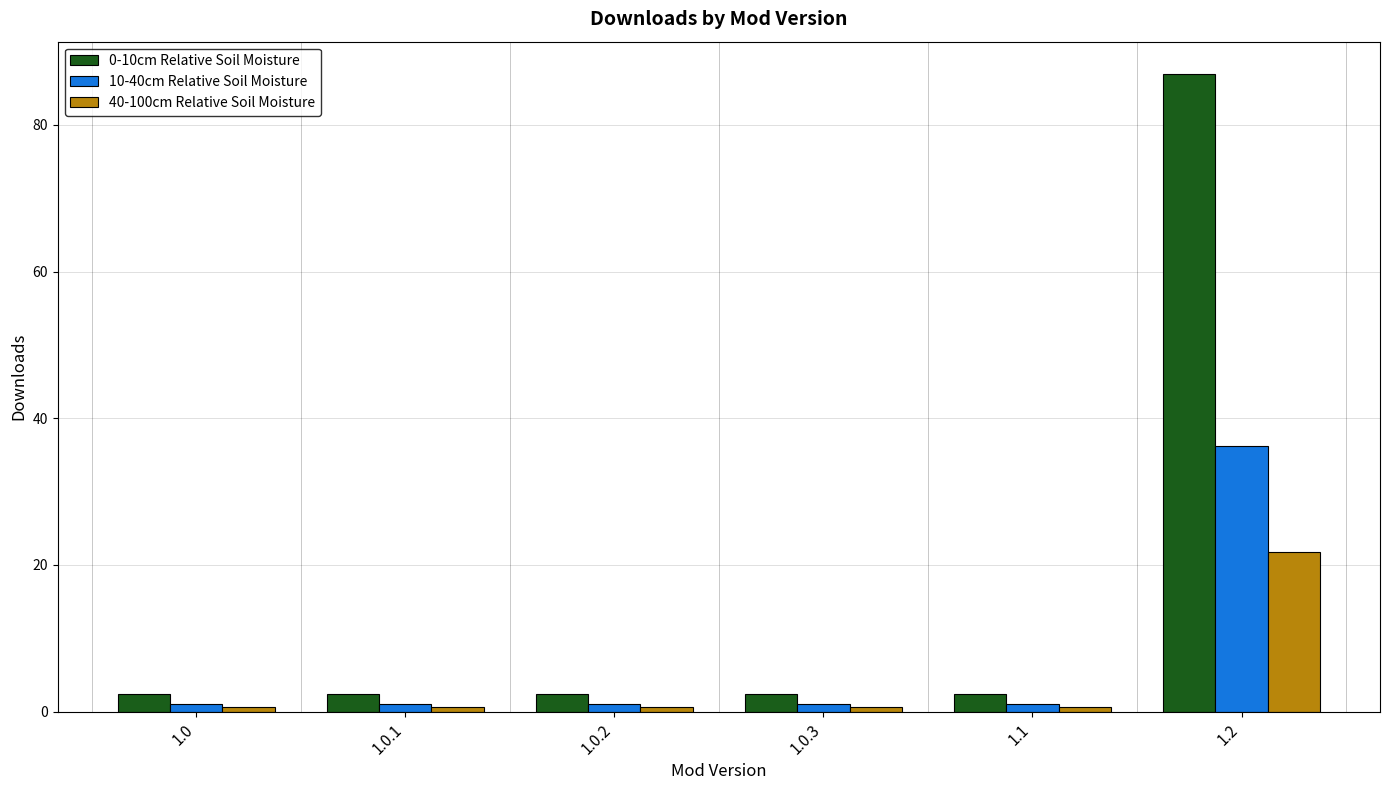

Which series has the largest total across all categories?

0-10cm Relative Soil Moisture